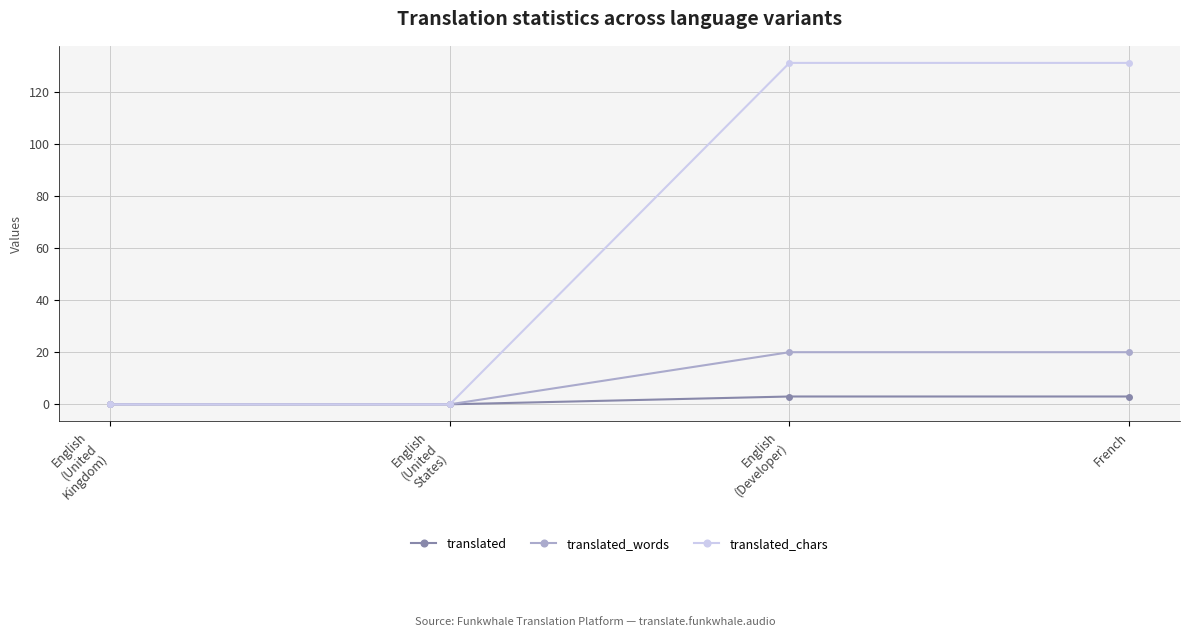

Reading left to right, extract all data points from this chart.

translated: English
(United
Kingdom)=0	English
(United
States)=0	English
(Developer)=3	French=3
translated_words: English
(United
Kingdom)=0	English
(United
States)=0	English
(Developer)=20	French=20
translated_chars: English
(United
Kingdom)=0	English
(United
States)=0	English
(Developer)=131	French=131